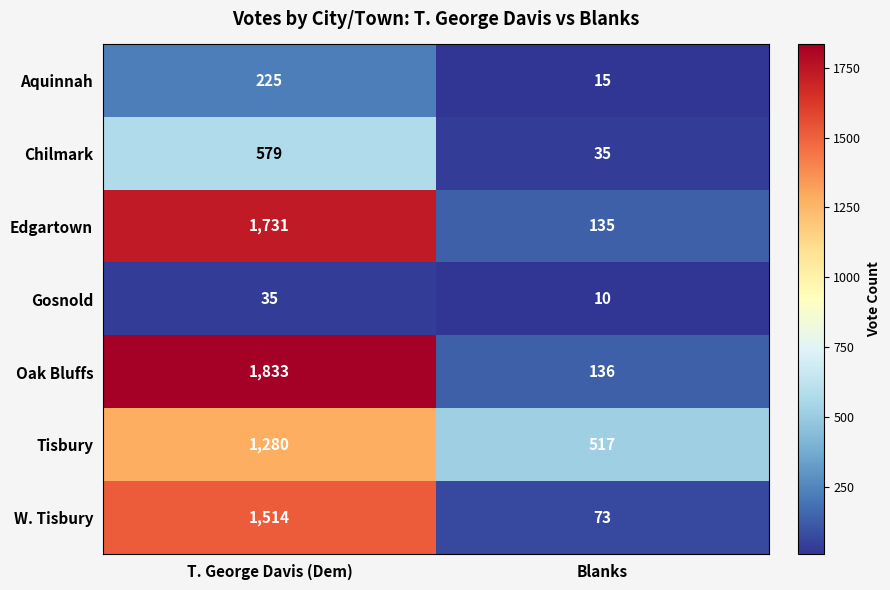

What is the difference between the highest and lowest values at T. George Davis (Dem)?

1798